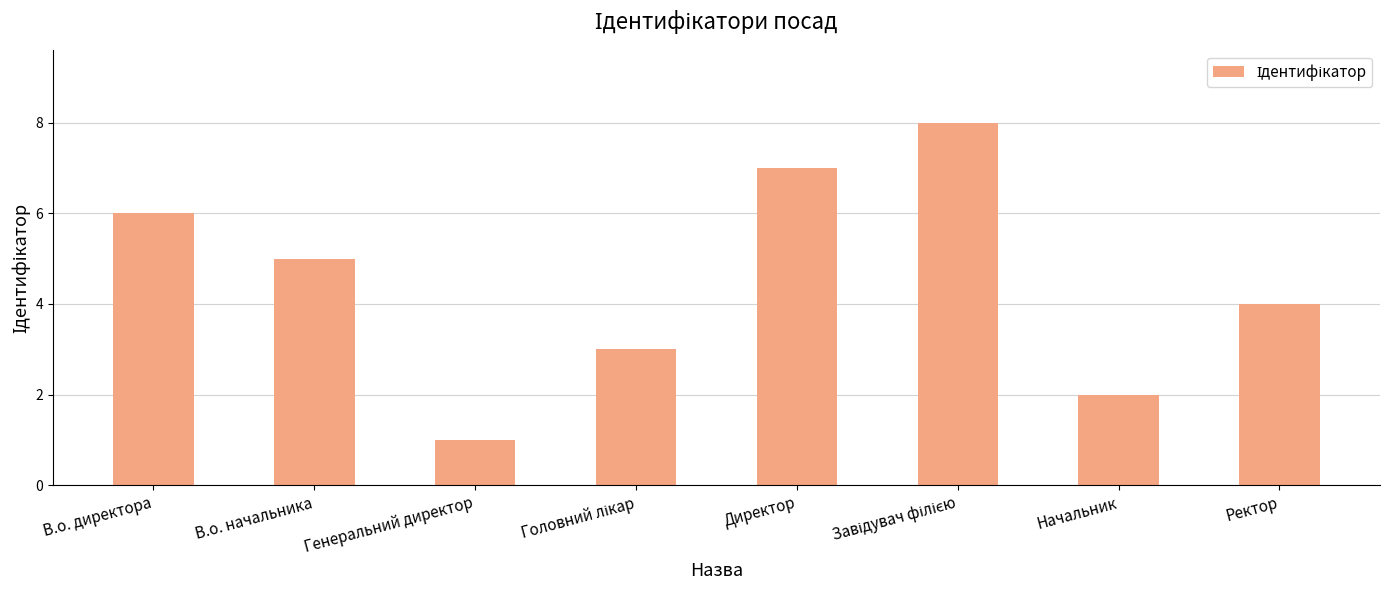

What is the value of the 6th bar from the left?

8